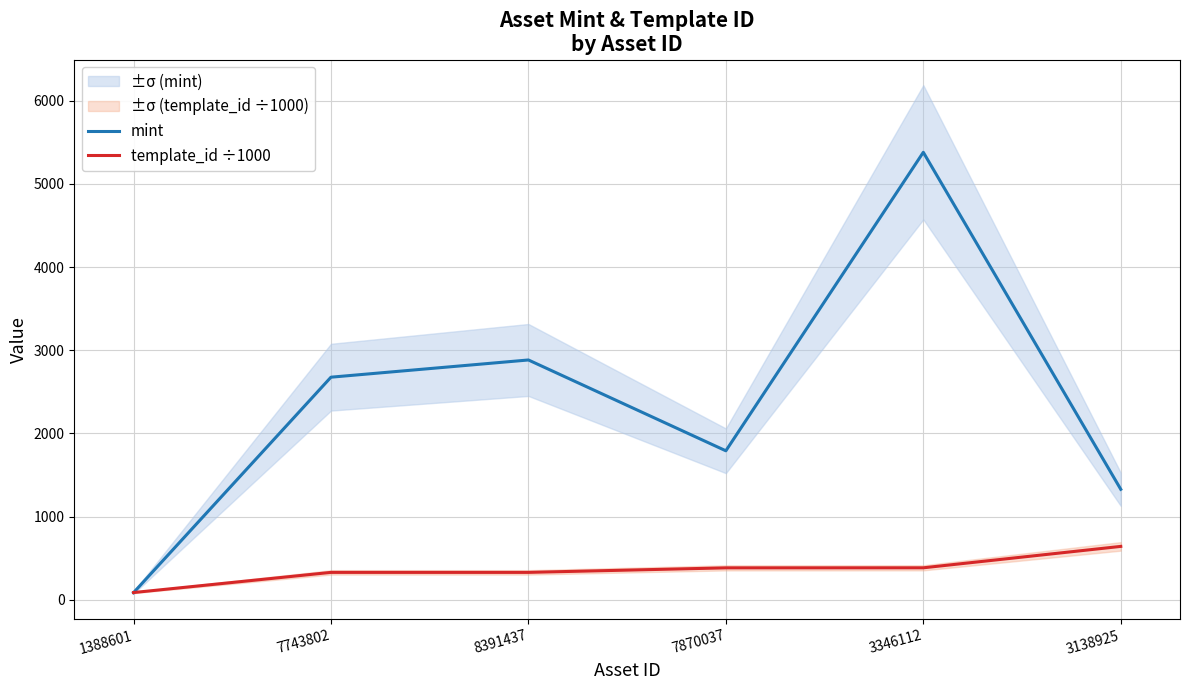

At which label does template_id ÷1000 reach its minimum?

1388601